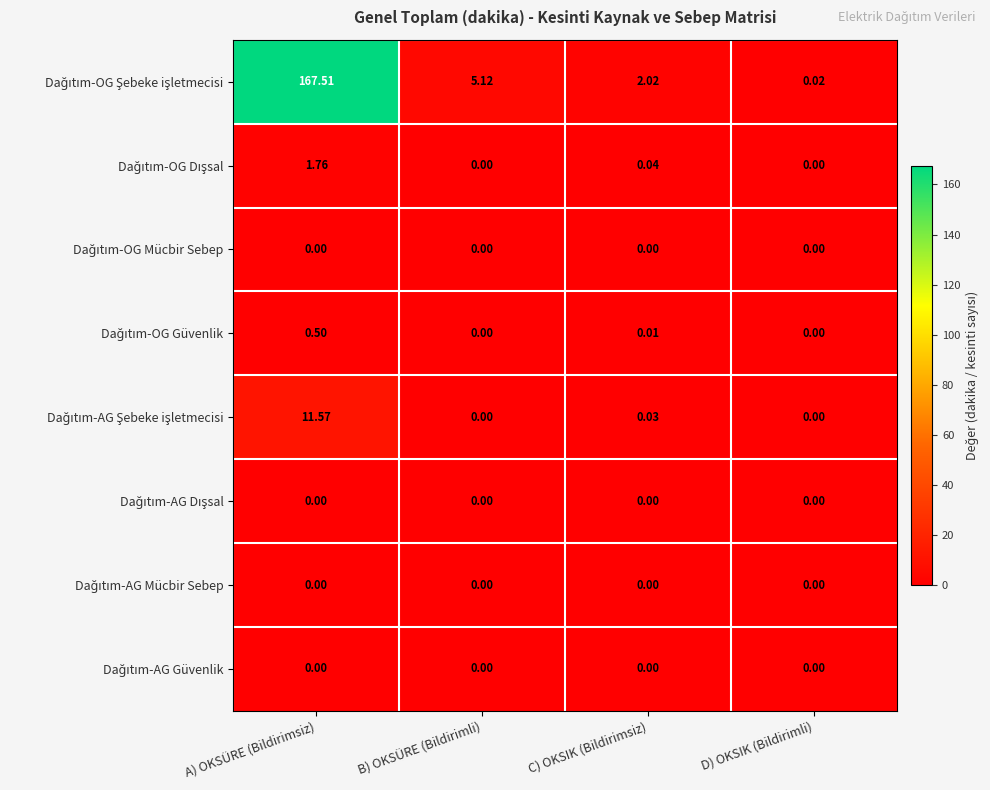

At how many categories does at least one series exceed 126?

1